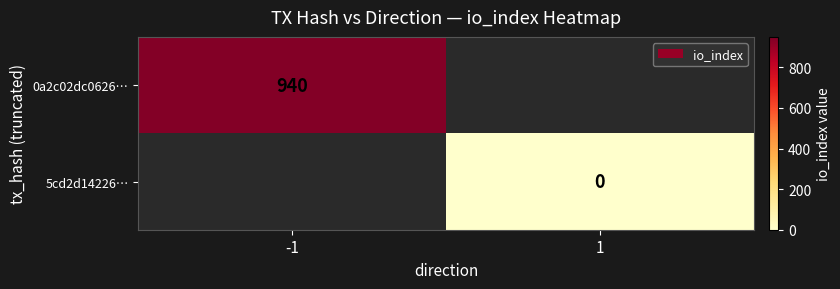

At which category does the chart reach its peak across all series?

-1